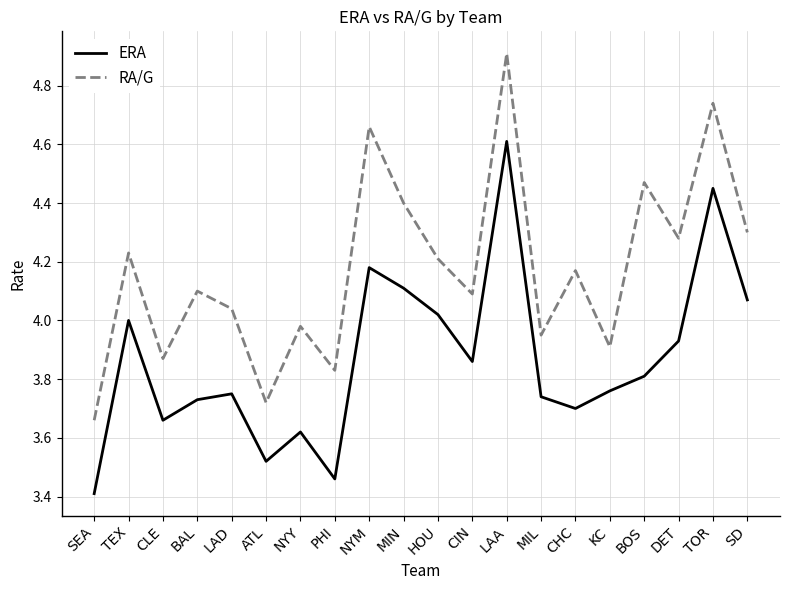

True or false: ERA has more than 0 interior local peaks.

True